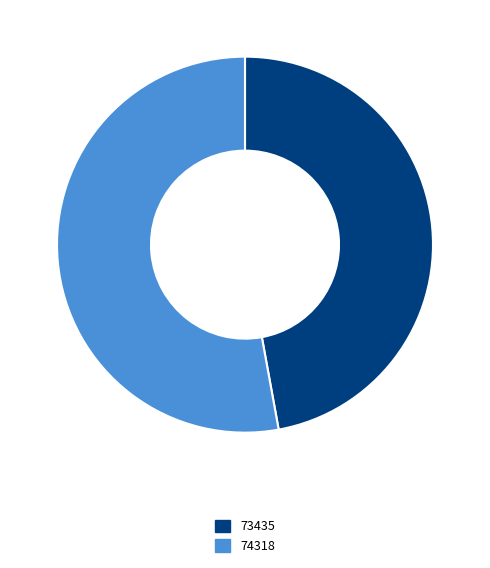

How many segments does this pie chart have?

2